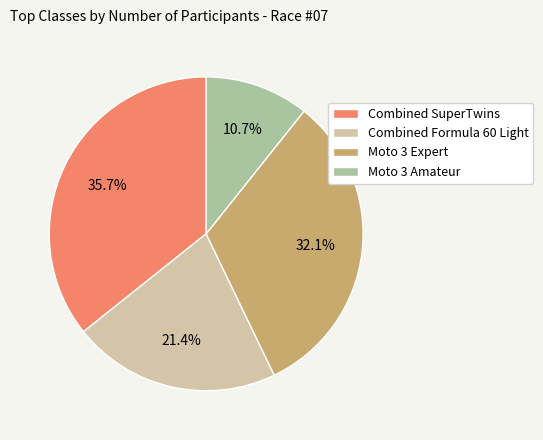

How many segments does this pie chart have?

4